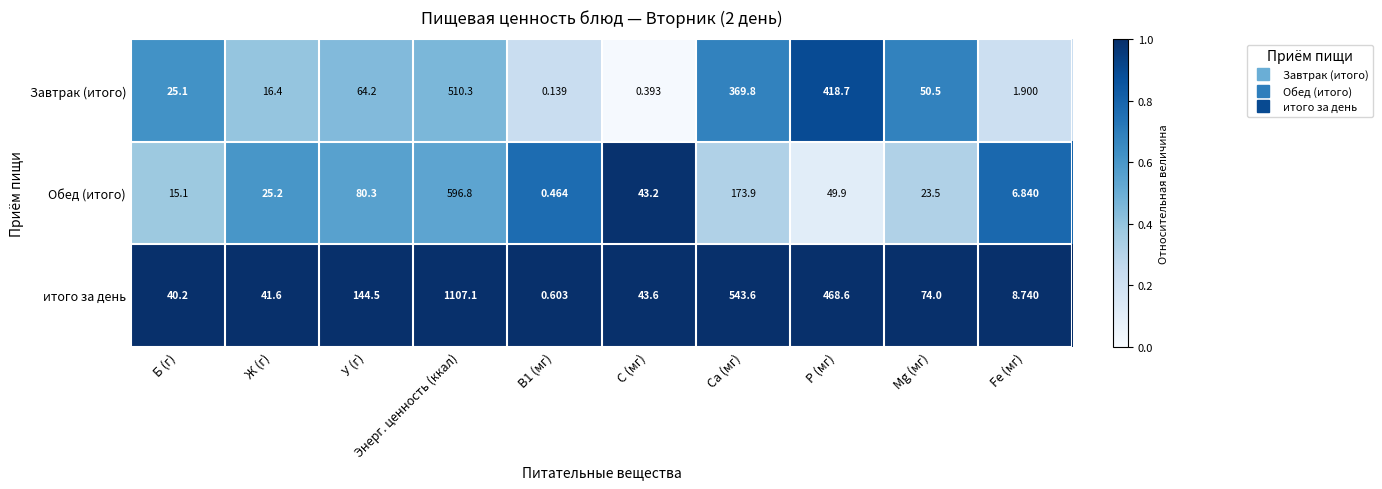

Which series has the largest total across all categories?

итого за день